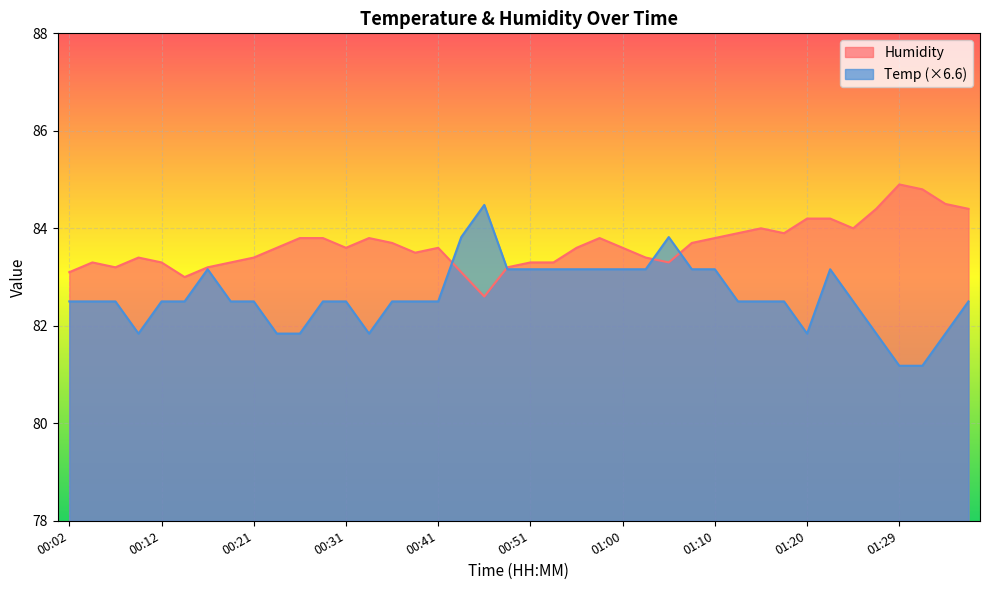

Rank the series at 01:17 from lowest to highest value.

Temp, Humidity